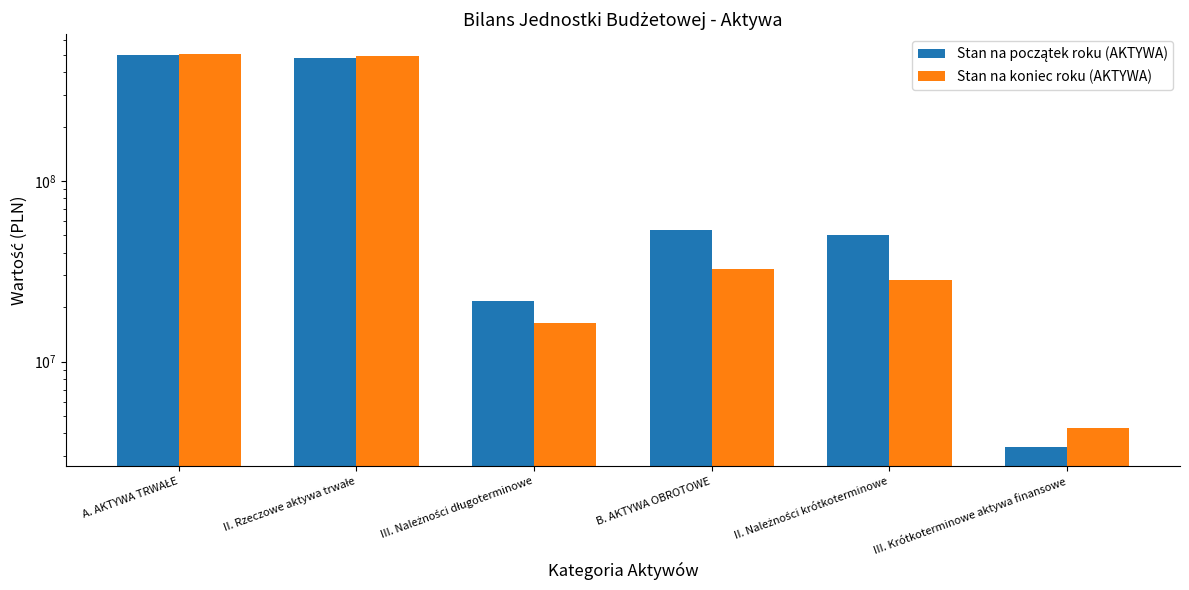

What is the label of the 1st bar from the left?

A. AKTYWA TRWAŁE